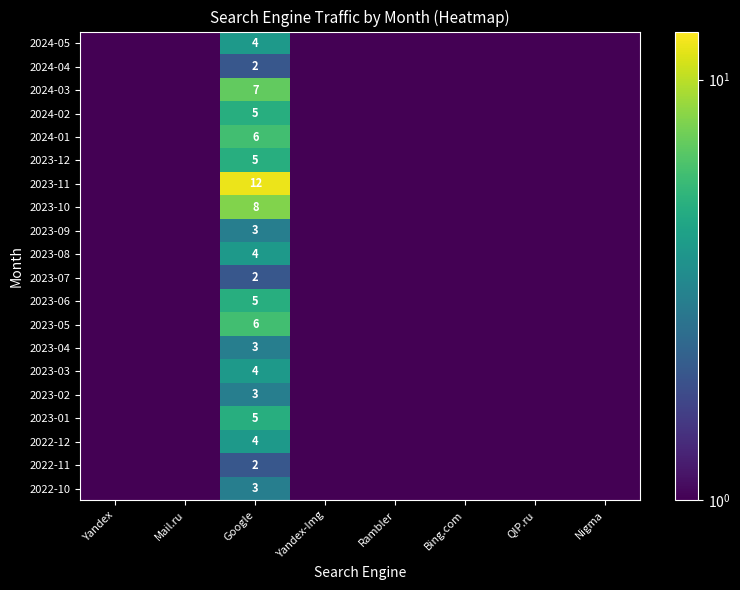

What is the spread (max minus min) of values at Google?

10.0